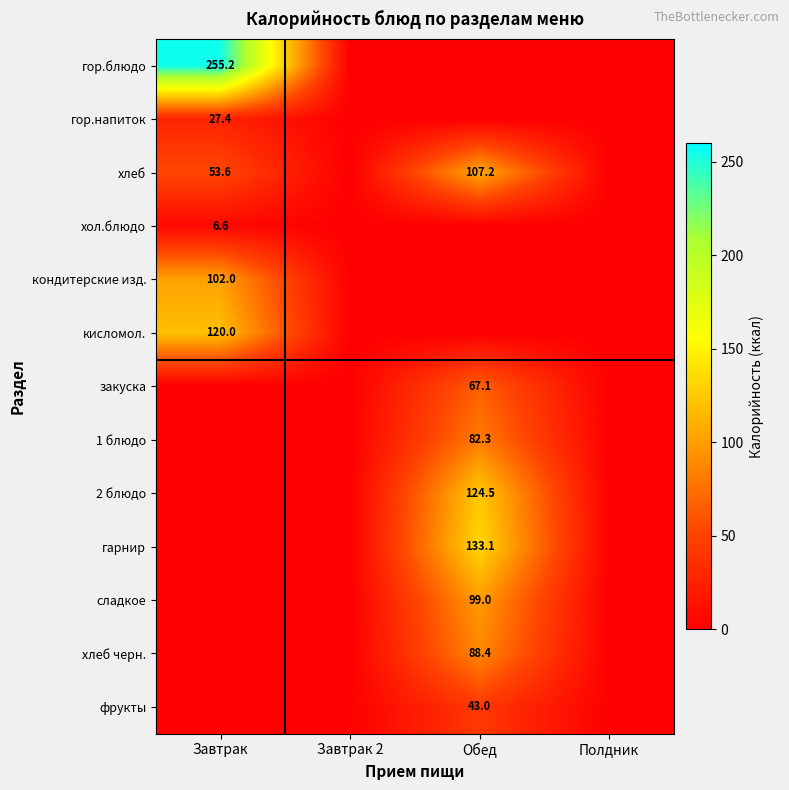

The хол.блюдо series shows 11.6 at Завтрак. True or false?

False